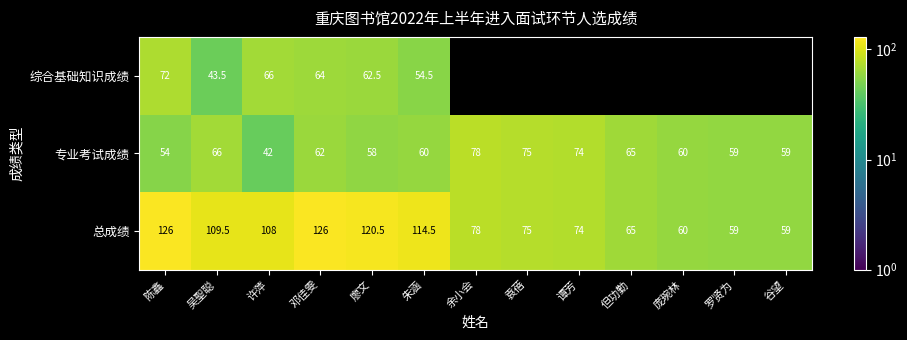

What is the difference between the second highest and minimum values in the 专业考试成绩 series?

33.0